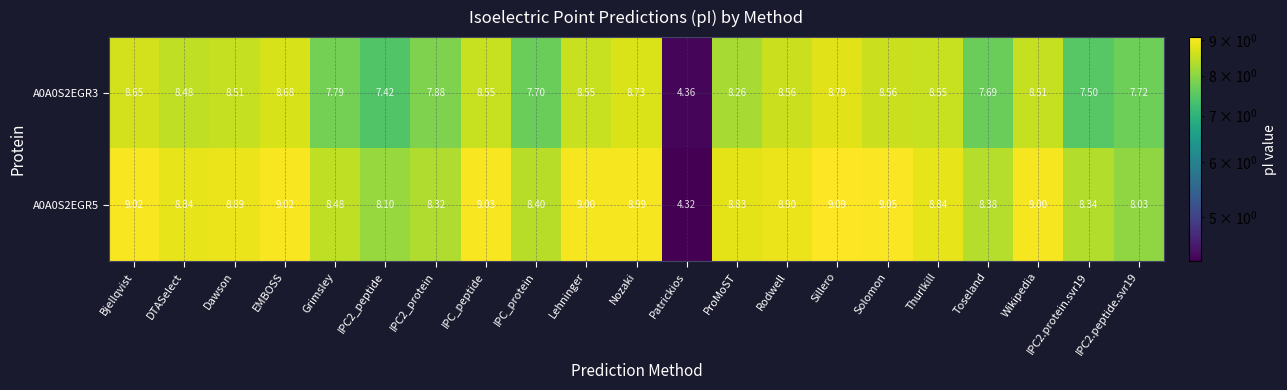

Which label corresponds to the smallest value in the chart?

Patrickios